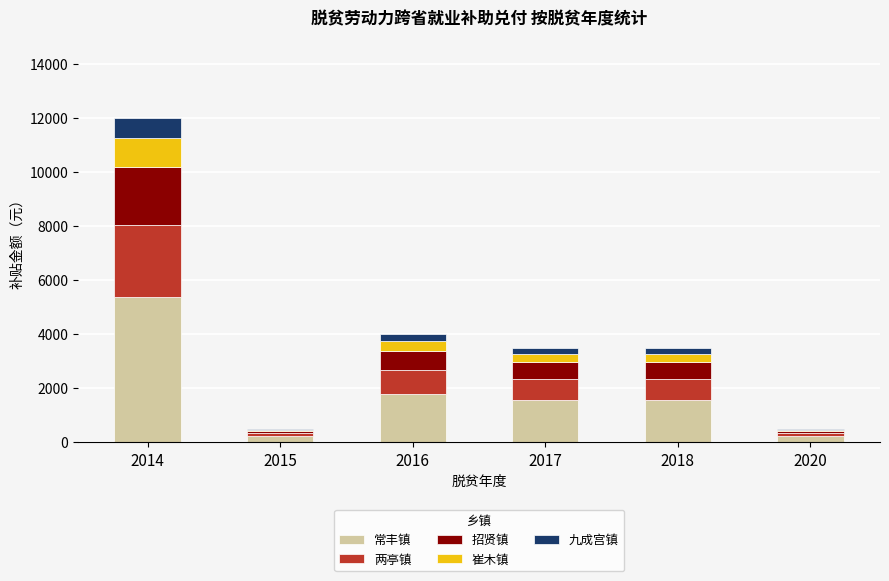

The 常丰镇 series shows 1045 at 2017. True or false?

False